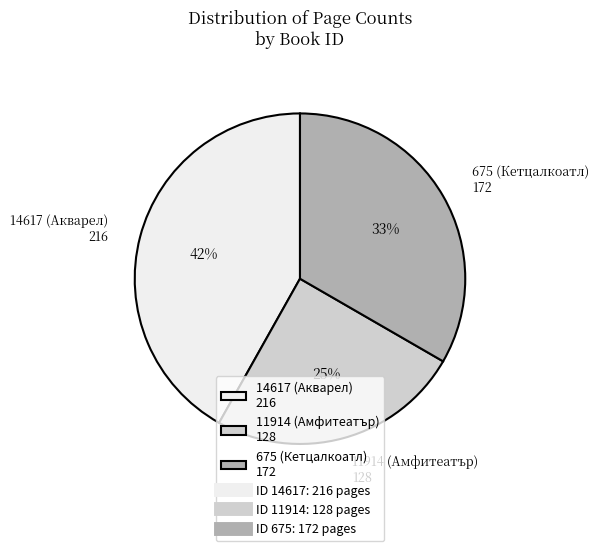

How many slices are in this pie chart?

3